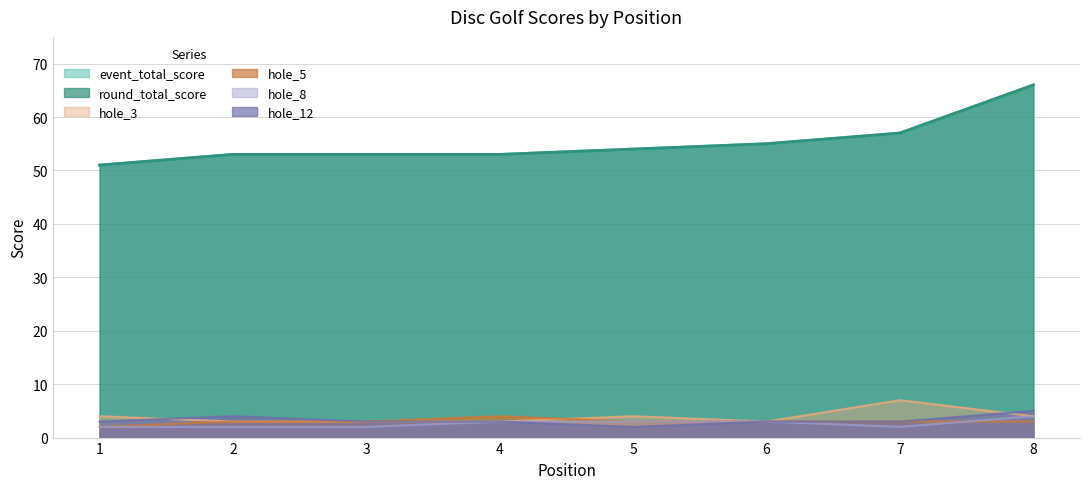

In hole_3, how many points are higher than both neighbors (excluding endpoints)?

2